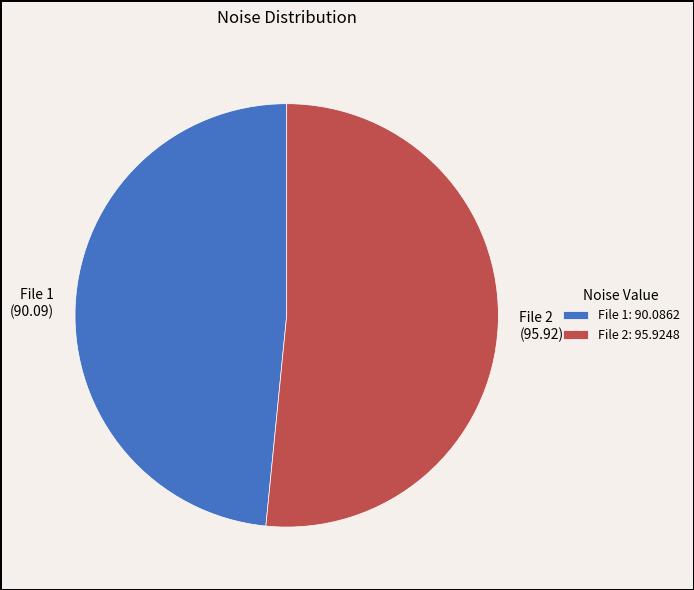

Does any single category account for the majority?

Yes